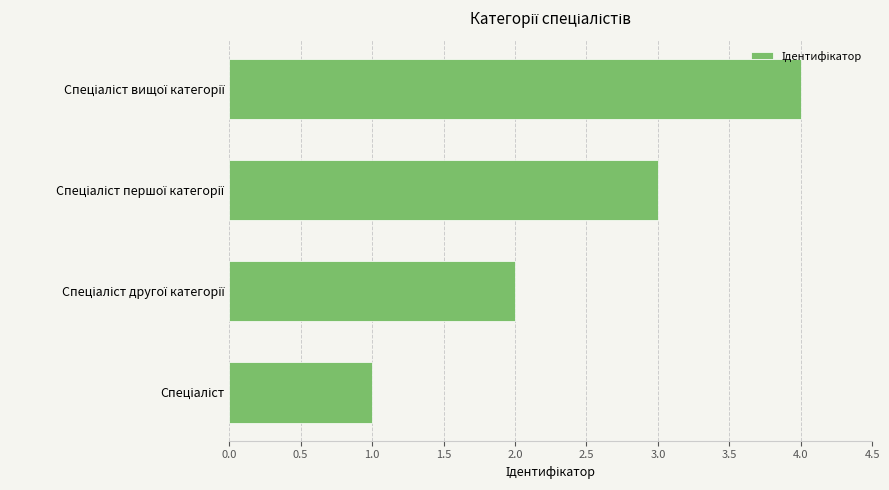

What is the difference between the maximum and minimum values?

3